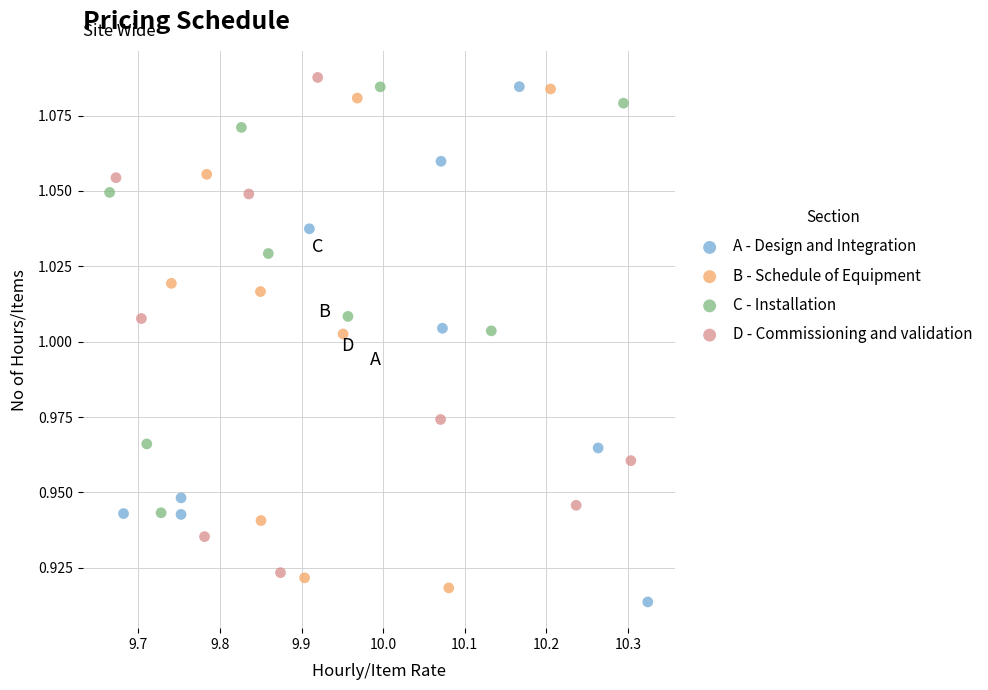

What are all the series names shown in the legend?

A - Design and Integration, B - Schedule of Equipment, C - Installation, D - Commissioning and validation